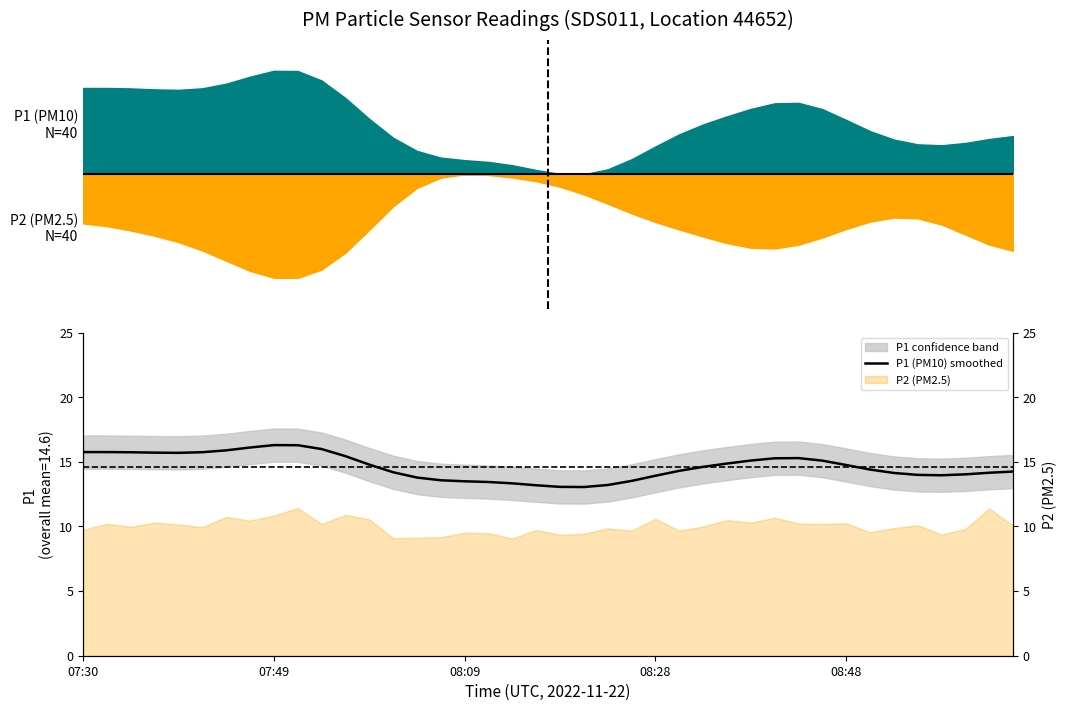

What is the change in value from 10 to 32?

-1.2